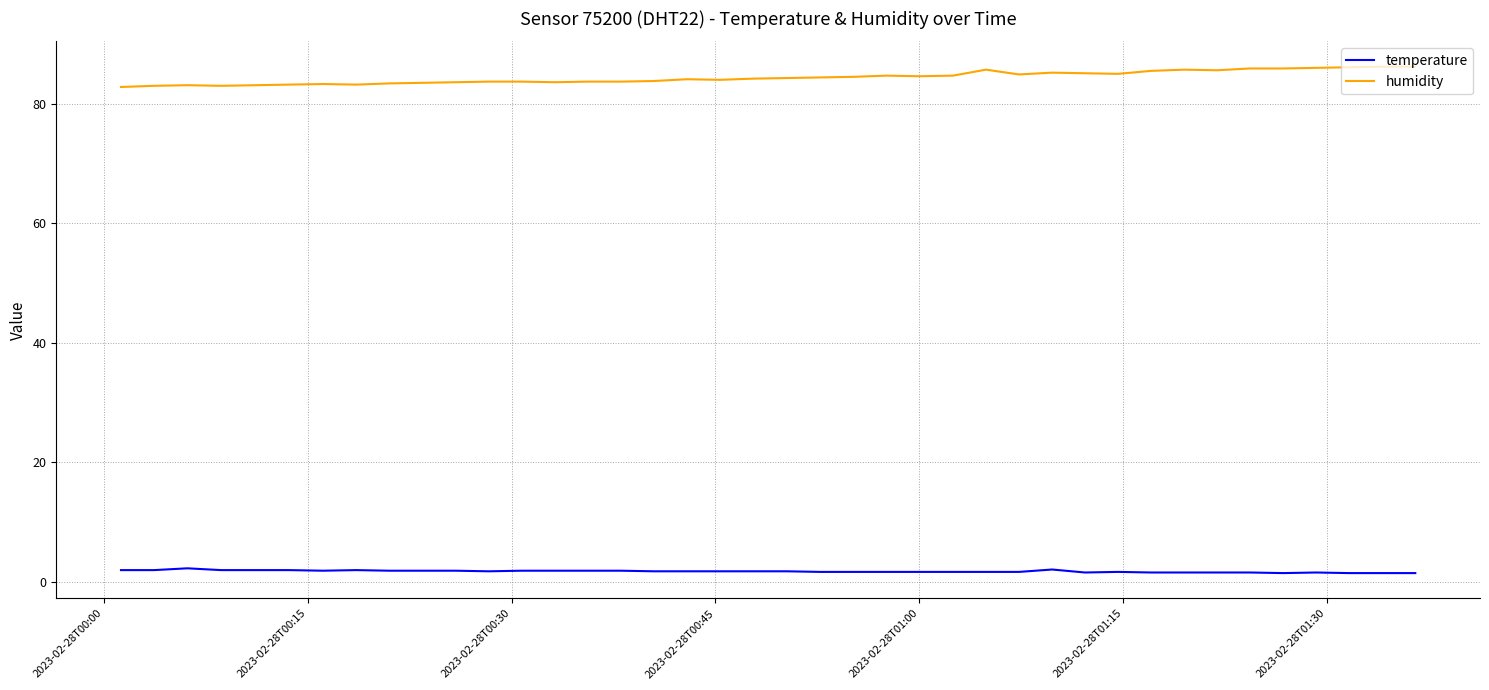

Which series has the largest total across all categories?

humidity